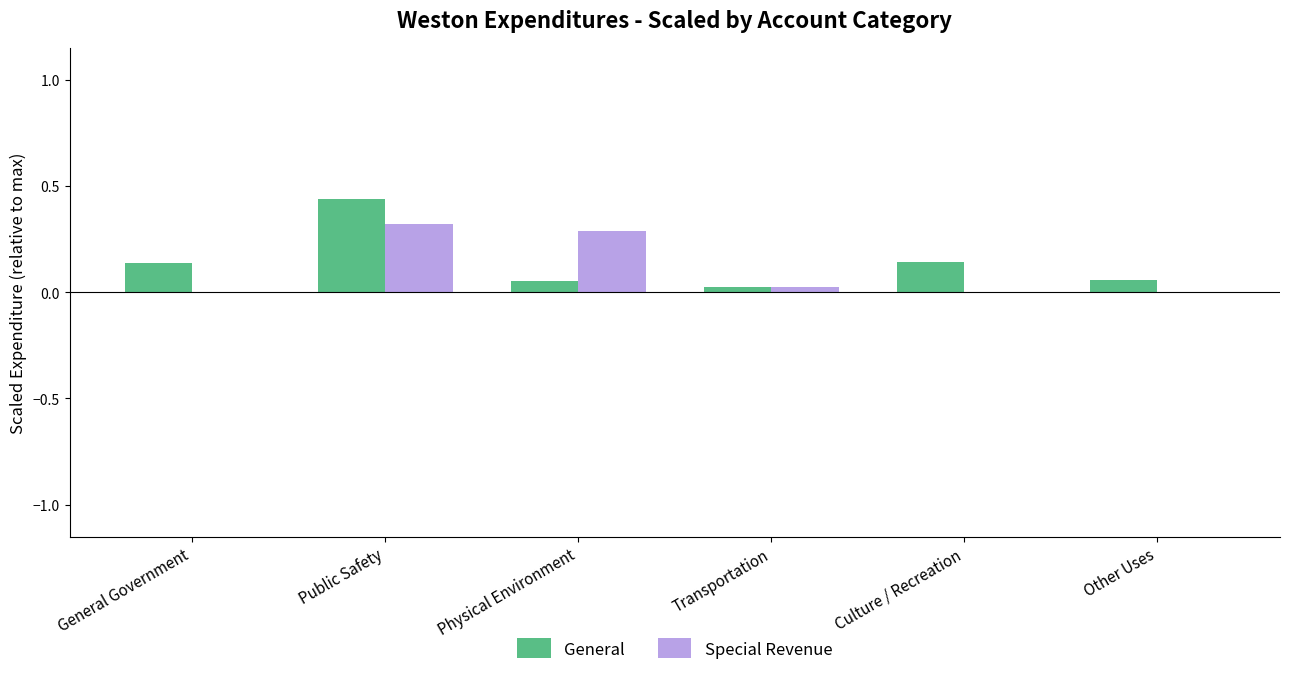

Between Physical Environment and Transportation, which series saw the biggest shift?

Special Revenue